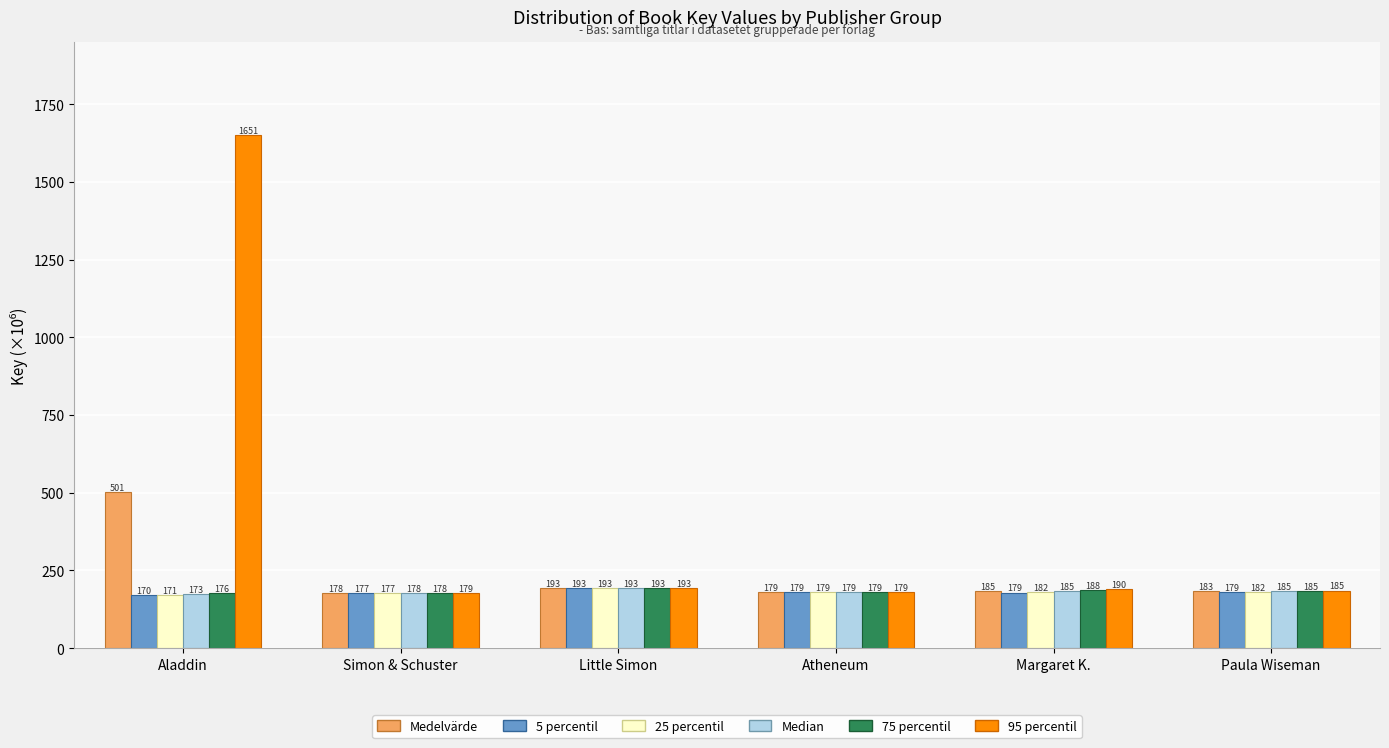

Where does the 95 percentil series first go above 190?

Aladdin